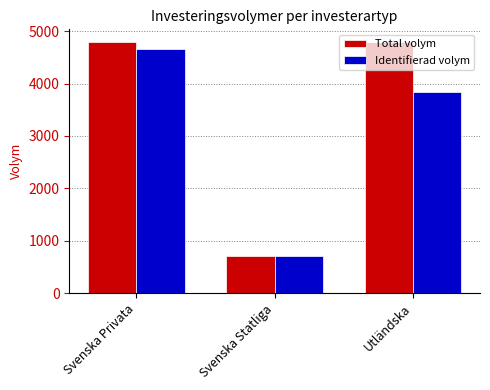

What is the label of the 2nd bar from the left?

Svenska Statliga